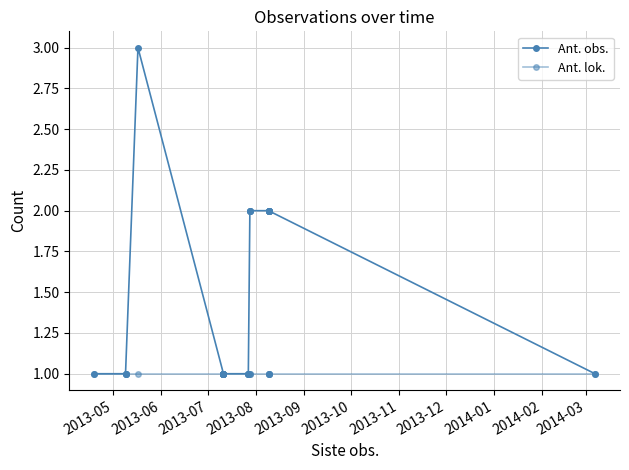

Between 2013-09 and 2013-10, which is larger?

2013-09